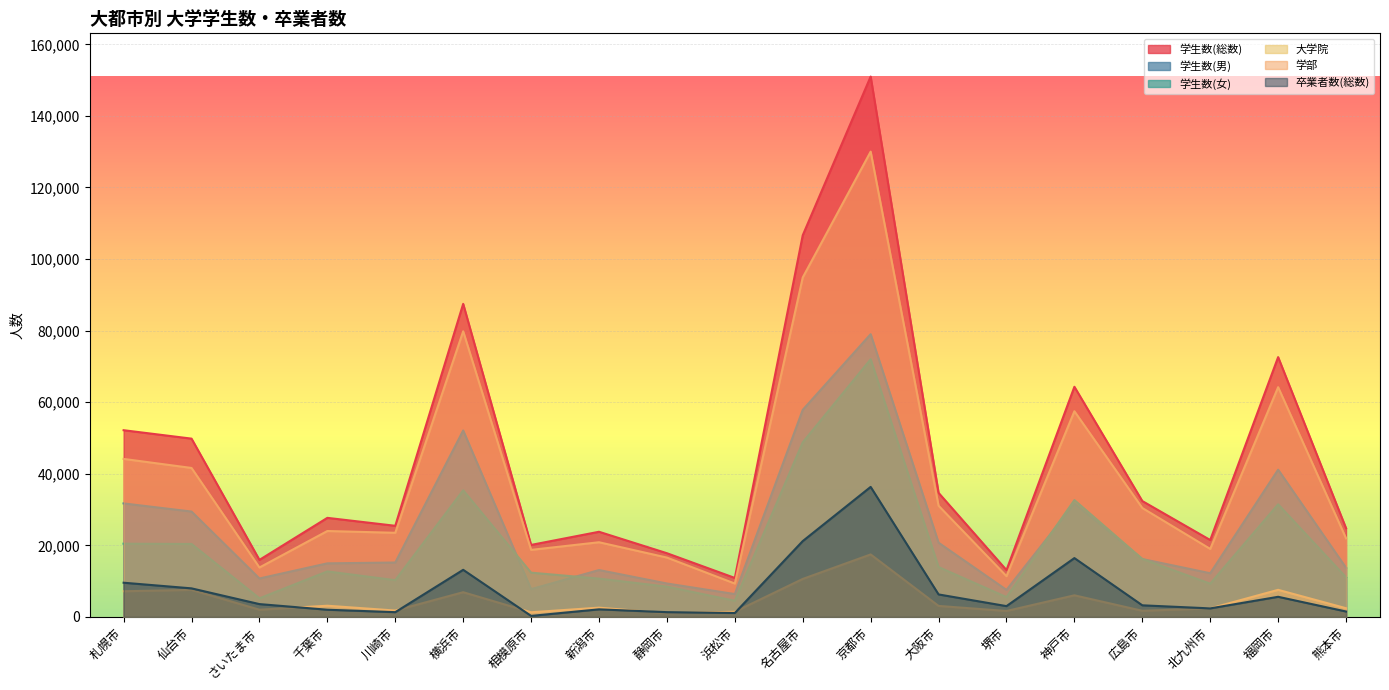

Which category has the highest value across all series?

京都市